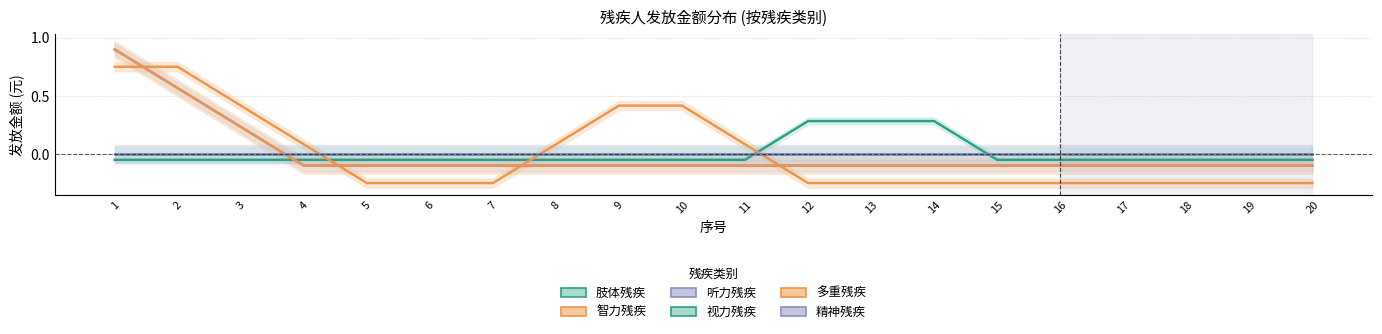

Which series has the largest total across all categories?

视力残疾